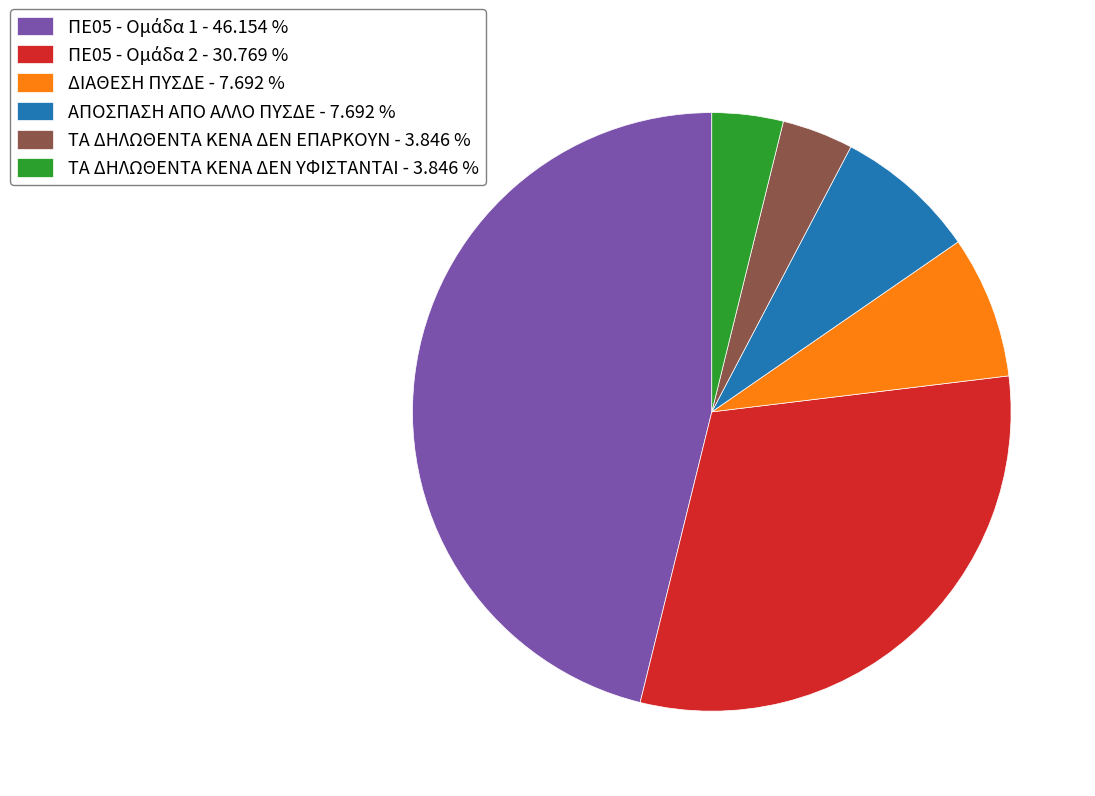

The ΔΙΑΘΕΣΗ ΠΥΣΔΕ slice represents 15% of the pie. True or false?

False